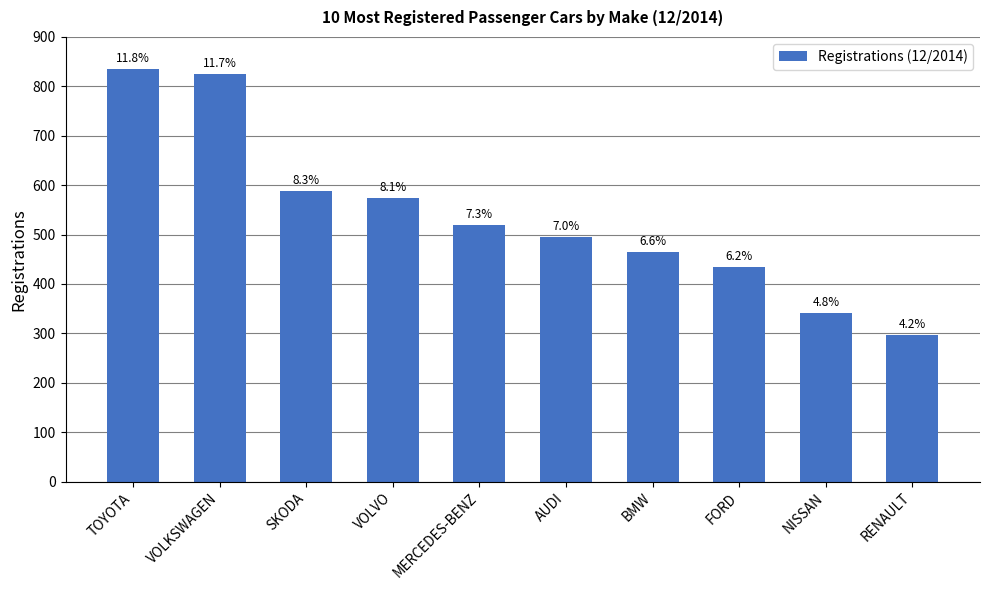

Does the chart contain any negative values?

No